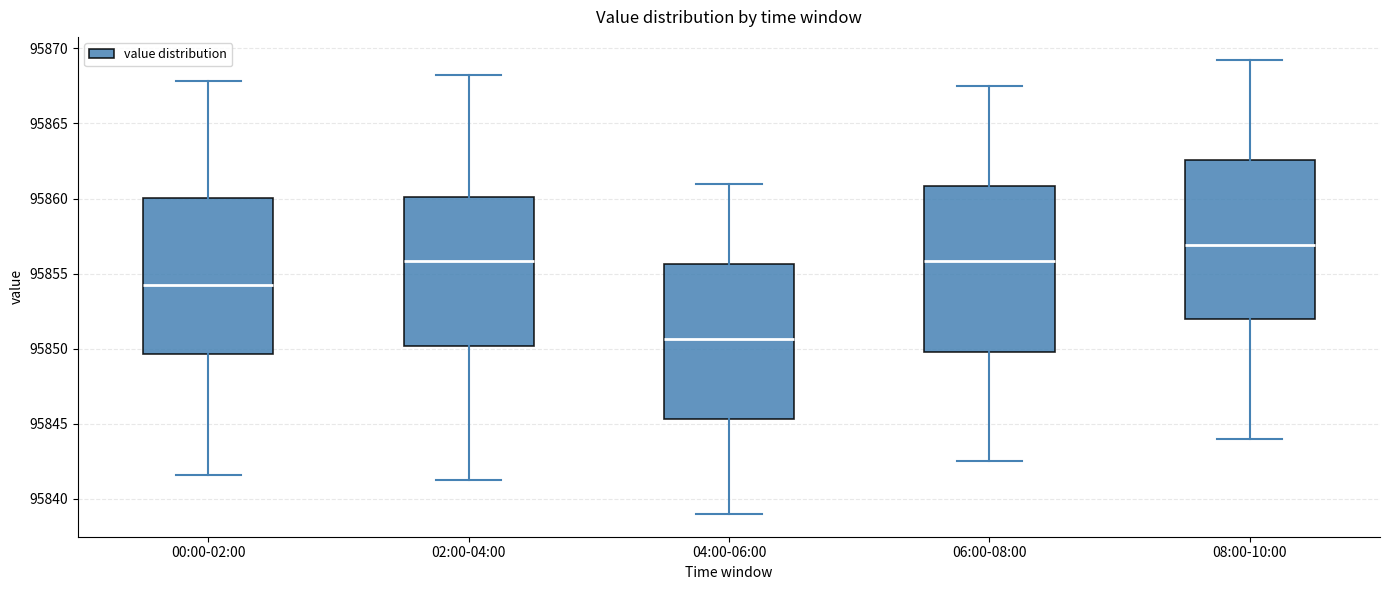

Reading left to right, read every box against the y-axis: the position of its median line, the range the box covers, and the ends of its whiskers. The values are not printed on the chart, so give them approximately, as read against the axis.

00:00-02:00: median 95854.5, box 95849.5 to 95860.0, whiskers 95841.5 to 95868.0
02:00-04:00: median 95856.0, box 95850.0 to 95860.0, whiskers 95841.5 to 95868.0
04:00-06:00: median 95850.5, box 95845.5 to 95855.5, whiskers 95839.0 to 95861.0
06:00-08:00: median 95856.0, box 95850.0 to 95861.0, whiskers 95842.5 to 95867.5
08:00-10:00: median 95857.0, box 95852.0 to 95862.5, whiskers 95844.0 to 95869.5